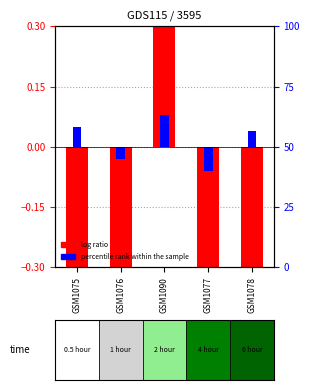

What is the label of the 4th bar from the right?

GSM1076